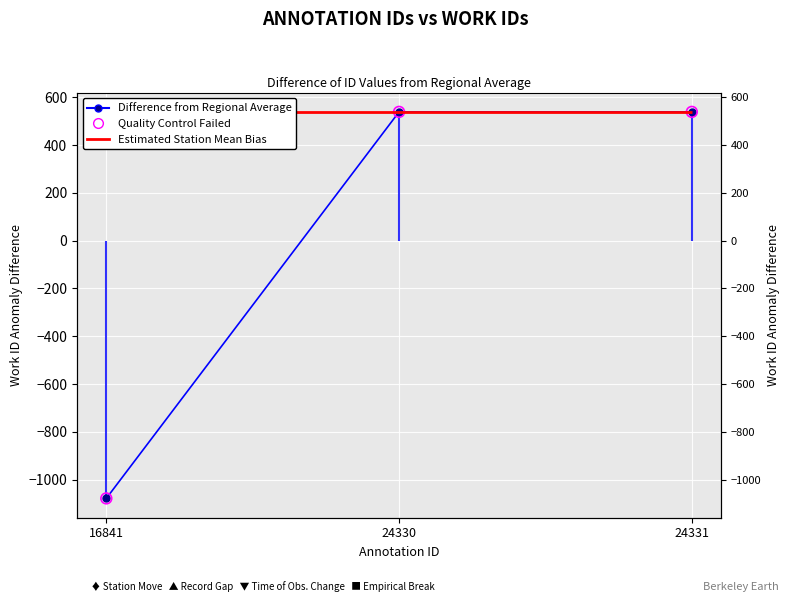

Which series contains the highest Y value?

Difference from Regional Average